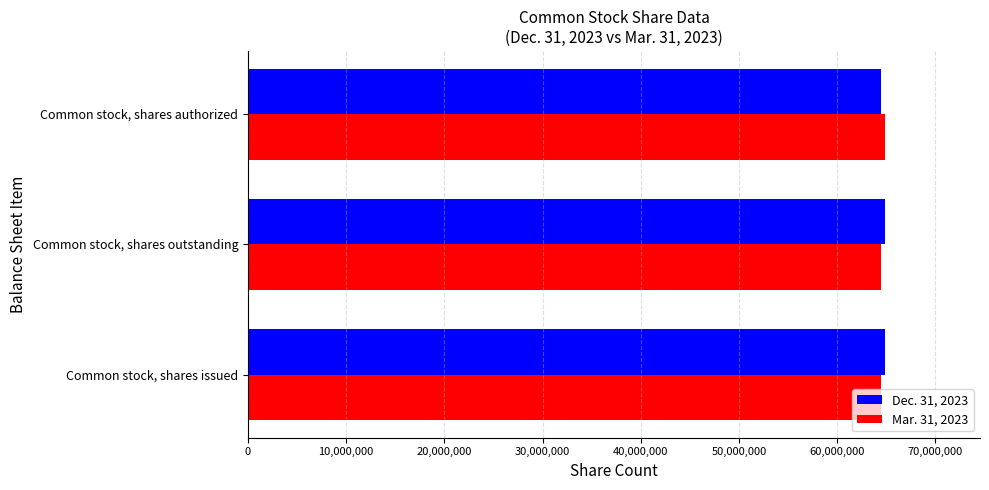

Is it true that Dec. 31, 2023 equals 15685228 at Common stock, shares authorized?

False